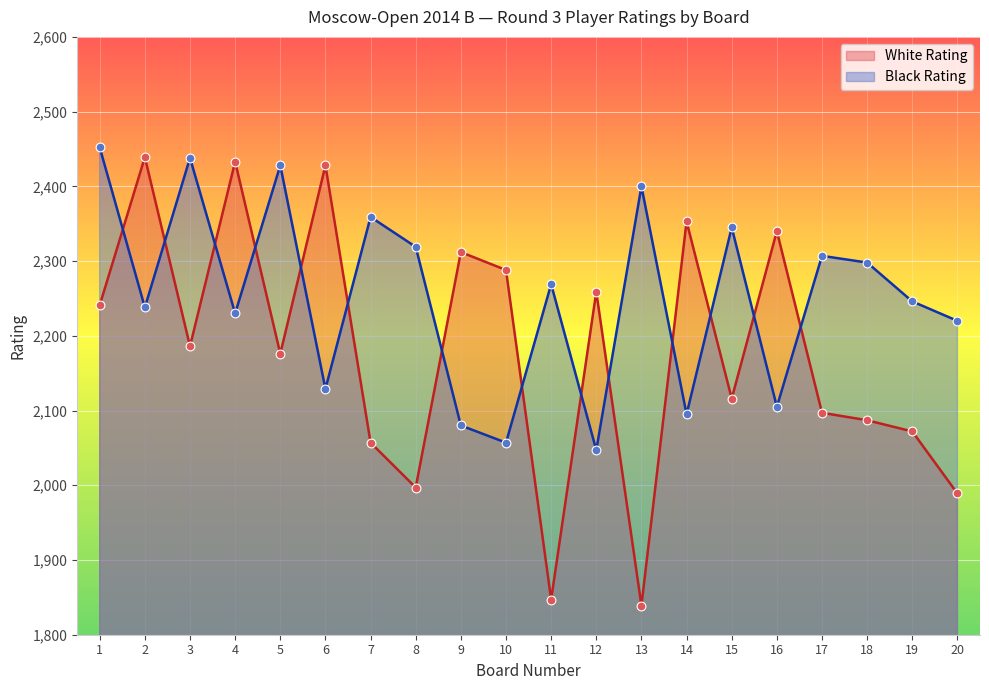

At how many categories does at least one series exceed 1892?

20